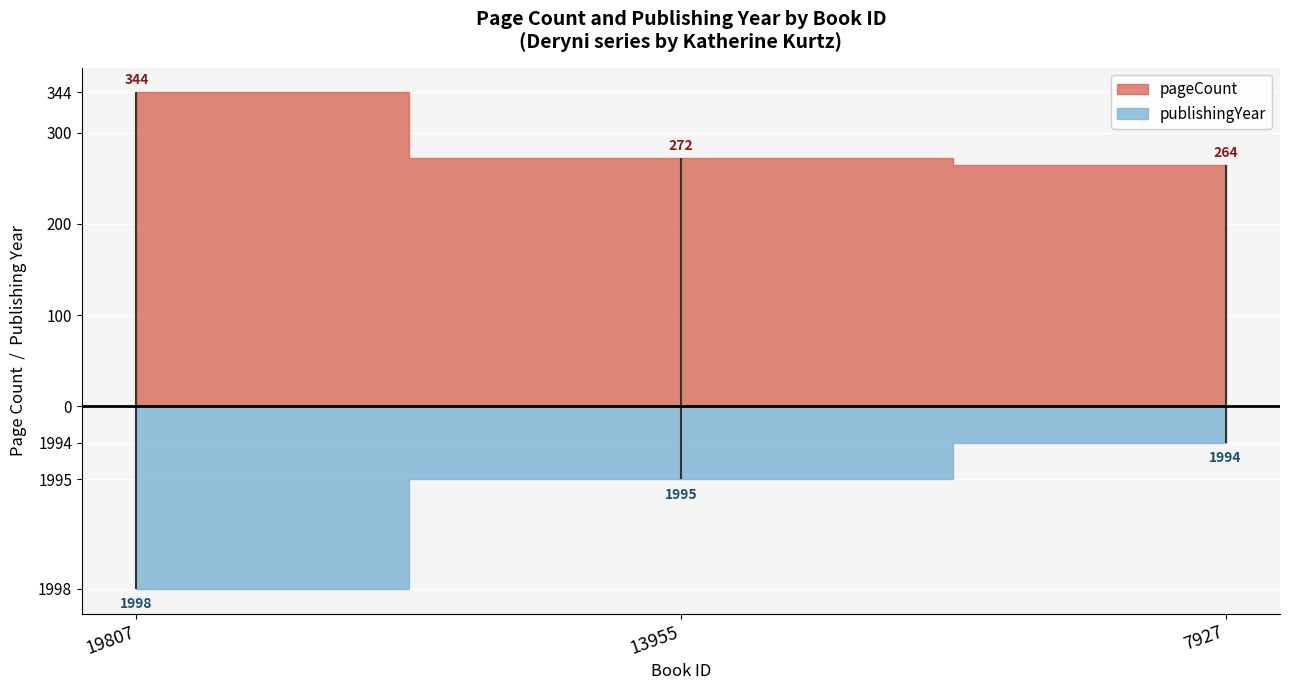

What are all the series names shown in the legend?

pageCount, publishingYear